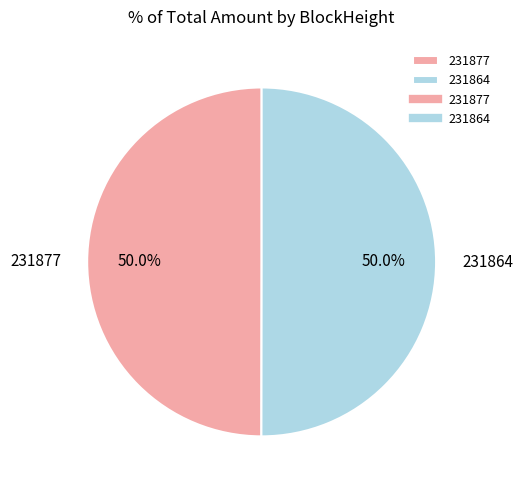

What percentage do 231864 and 231877 together represent?

100.0%